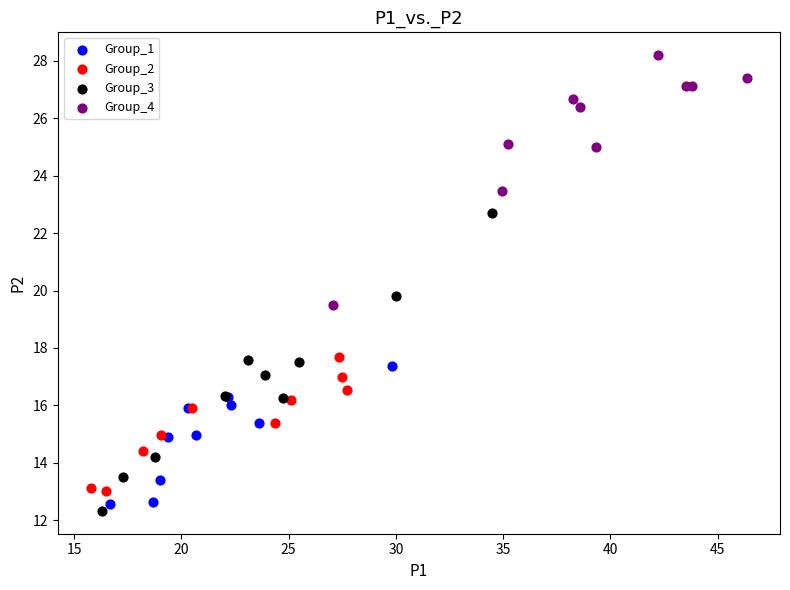

Which series has the widest spread of Y values?

Group_3